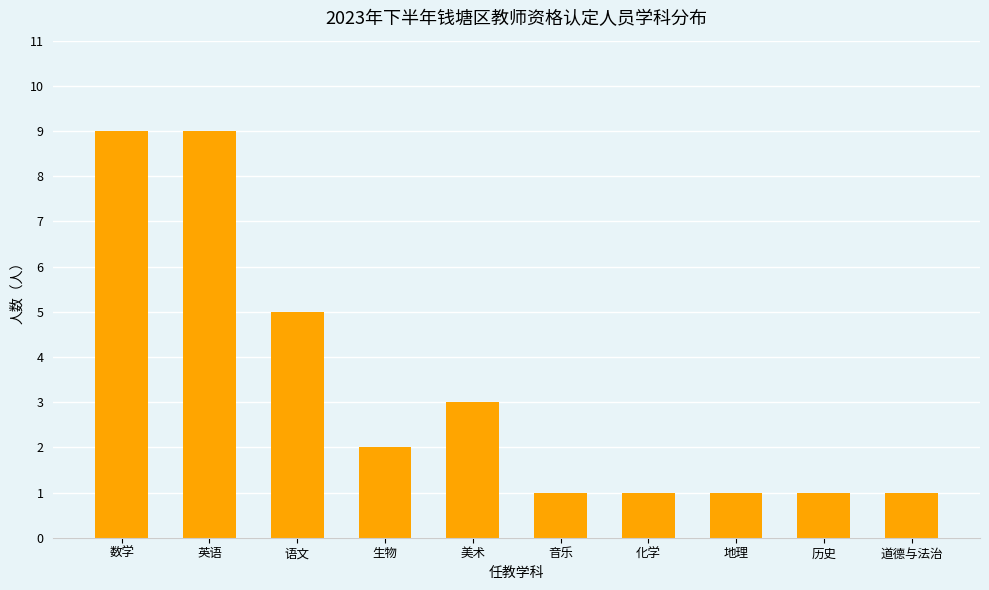

What is the change in value from 美术 to 地理?

-2